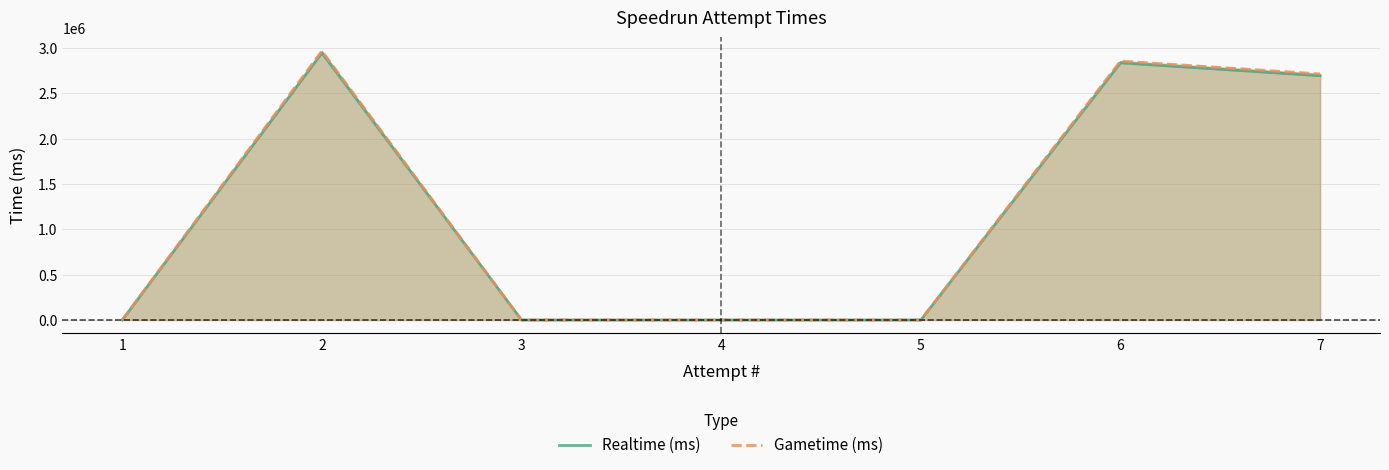

What is the highest value of the Realtime (ms) series?

2947049